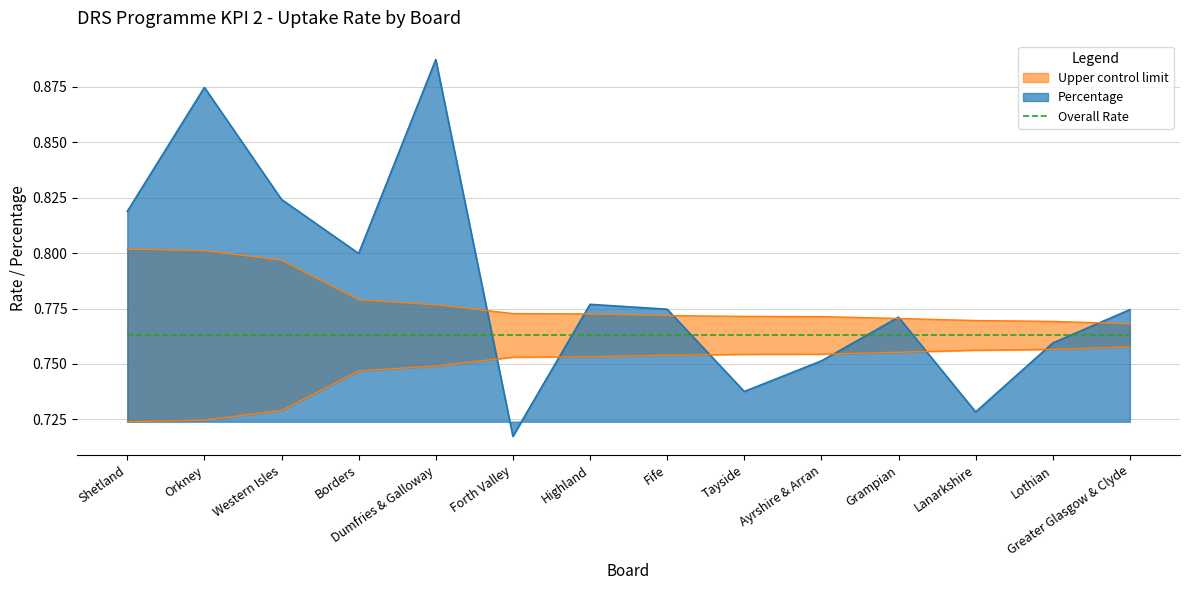

What is the maximum value shown in the chart?

0.9